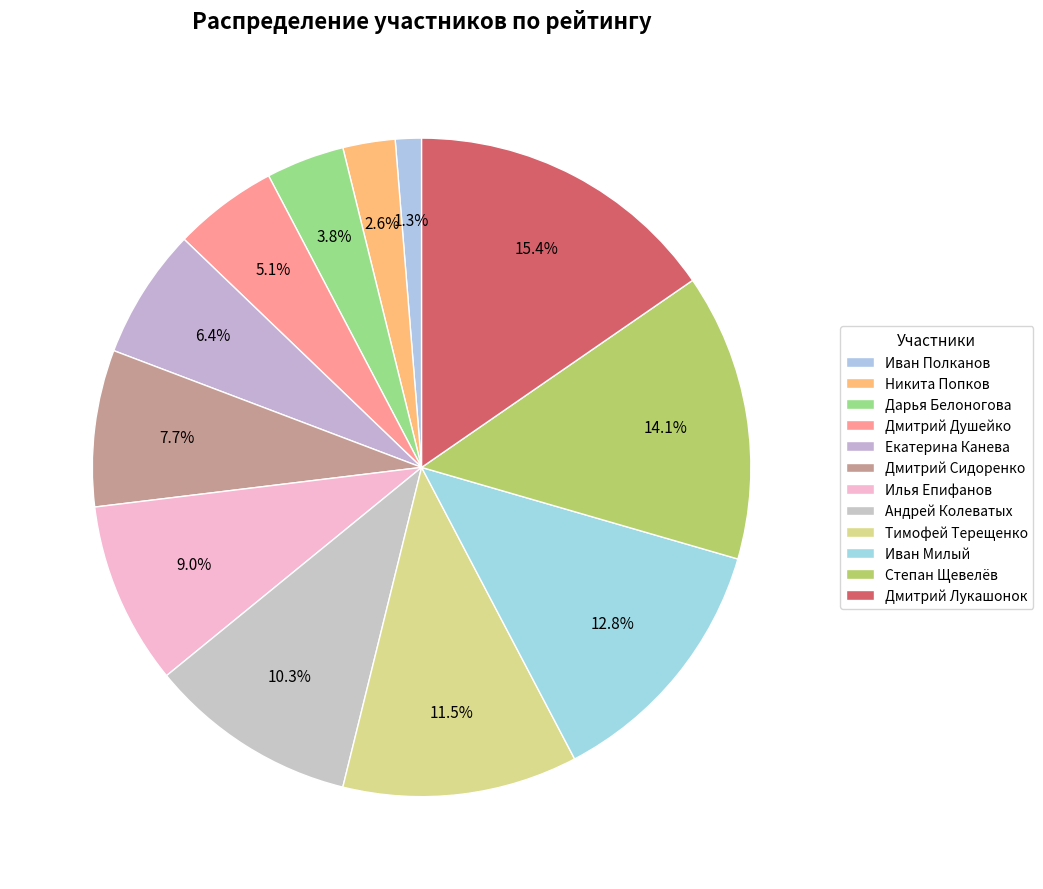

The Андрей Колеватых slice represents 10% of the pie. True or false?

True